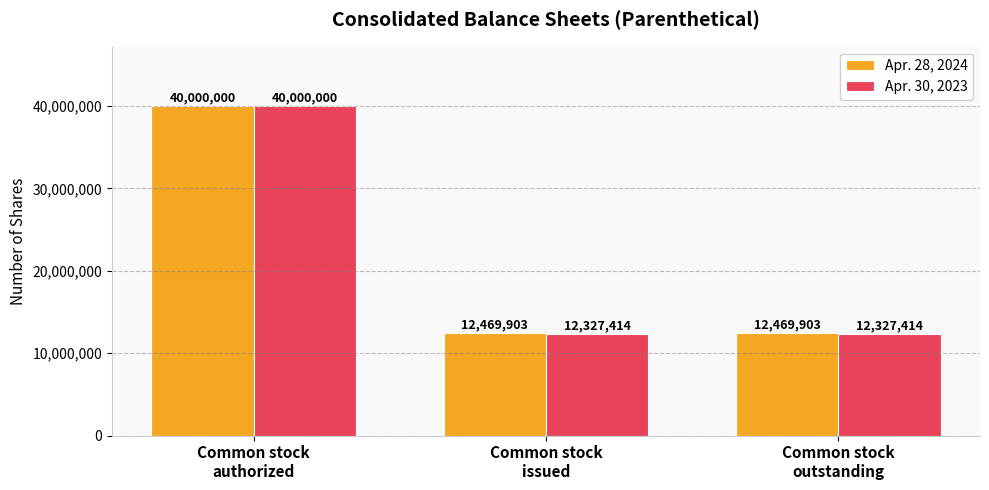

List the series in order of their overall mean, lowest first.

Apr. 30, 2023, Apr. 28, 2024